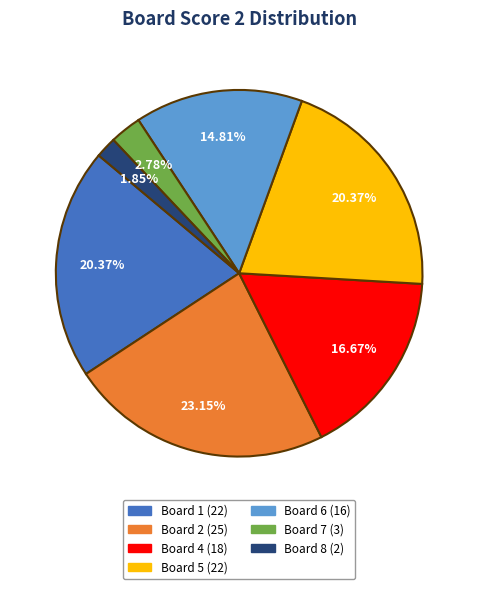

How many slices are in this pie chart?

7